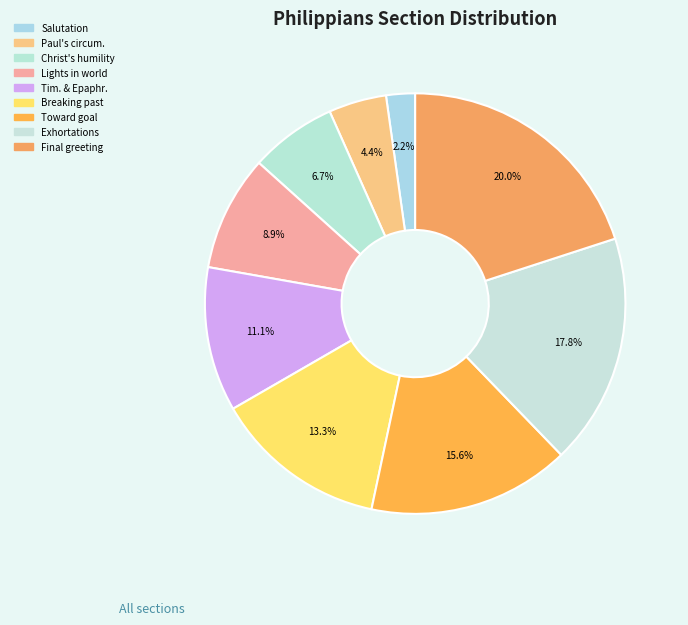

Rank the categories by value from highest to lowest.

Final greeting and benediction, Exhortations, Pressing toward the goal, Breaking with the past, Timothy and Epaphroditus, Shining as lights in the world, Imitating Christ's humility, Paul's present circumstances, Salutation